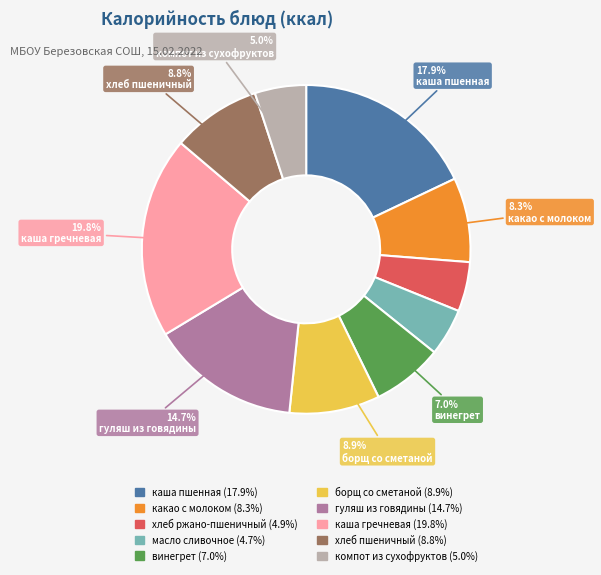

Between какао с молоком and винегрет, which is larger?

какао с молоком